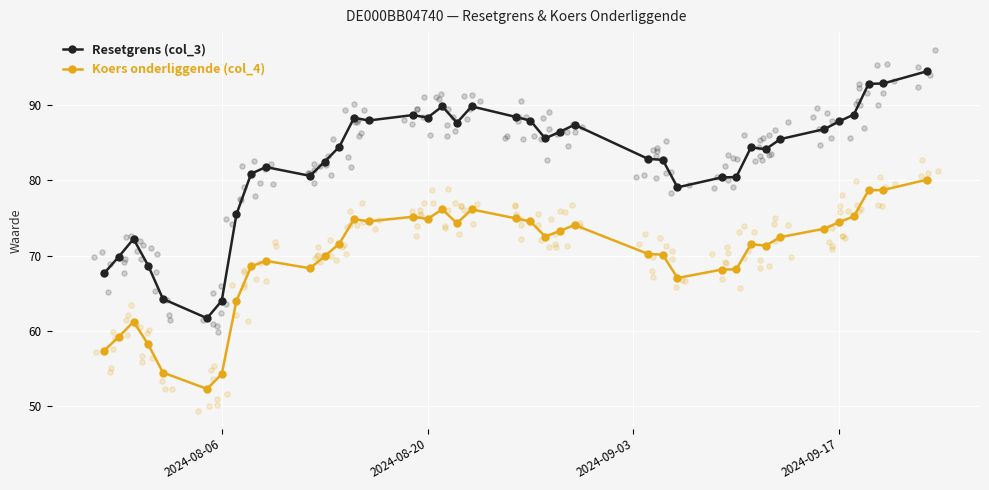

At how many categories does at least one series exceed 83?

22